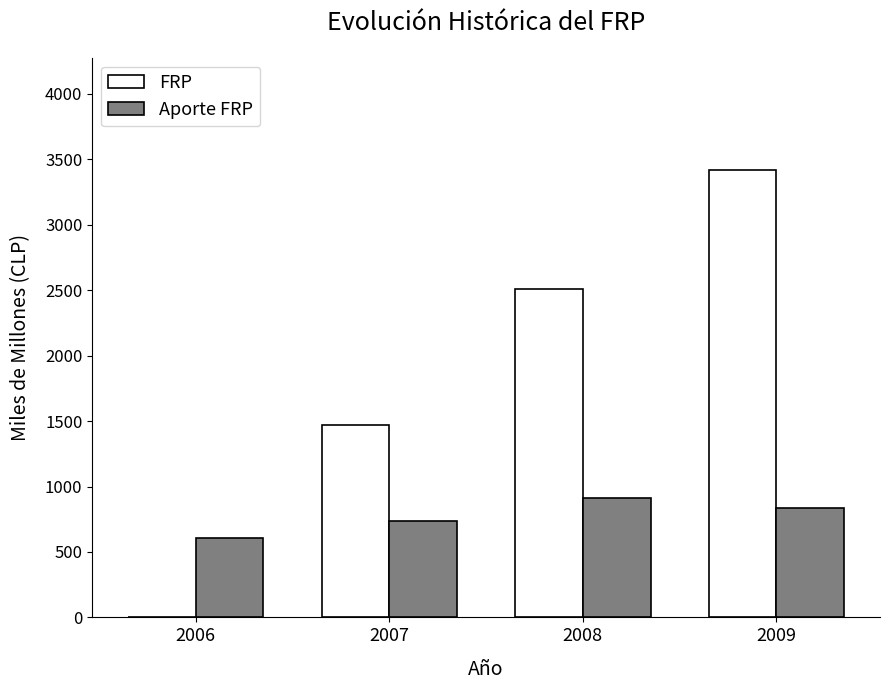

What is the difference between the Aporte FRP values at 2006 and 2007?

131.8